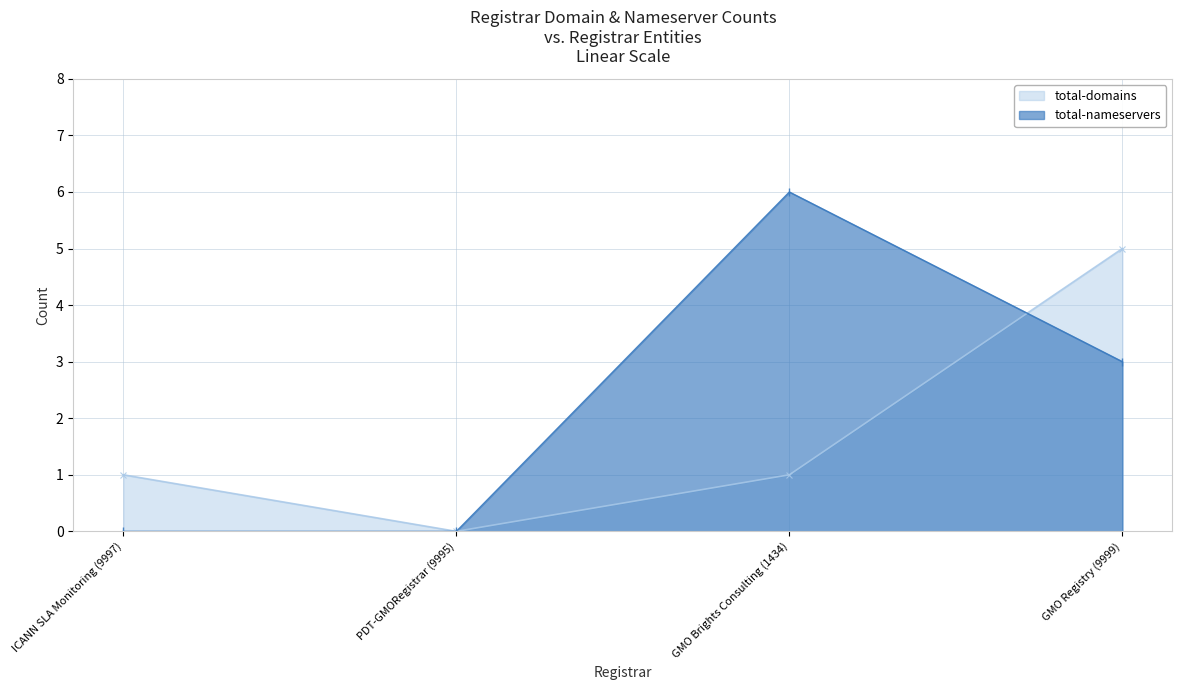

Where does the total-domains series first go above 1?

GMO Registry (9999)